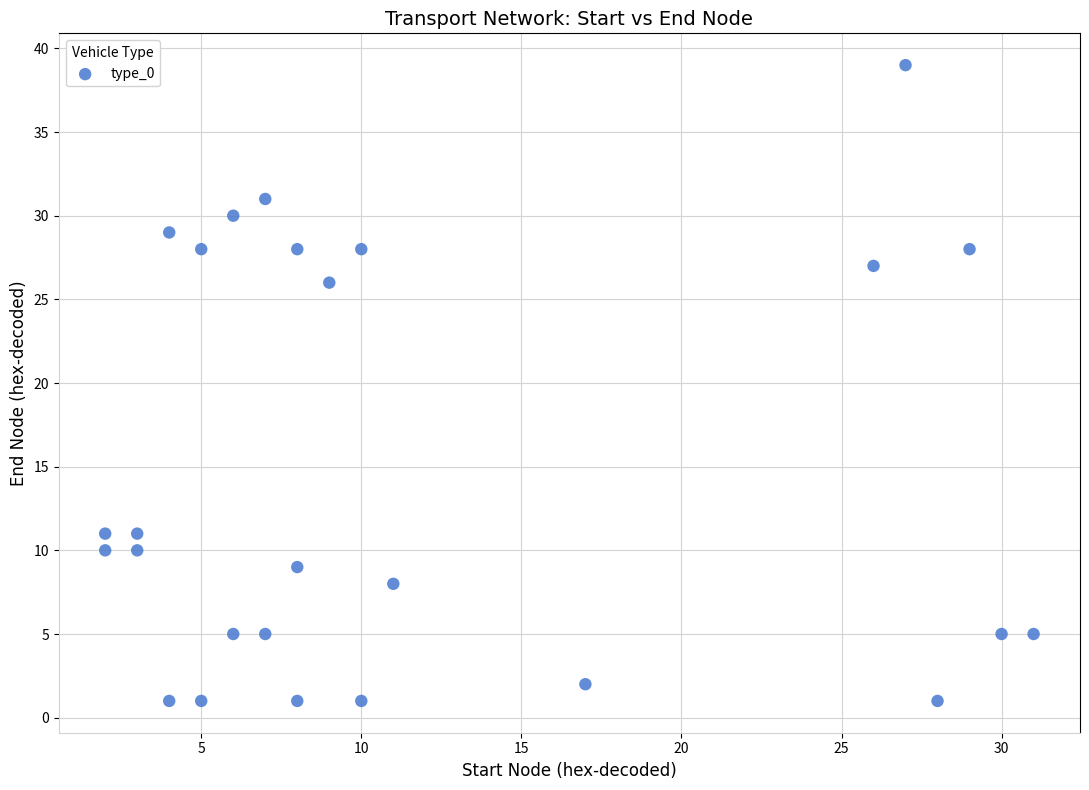

What is the range of X values (max minus min)?

29